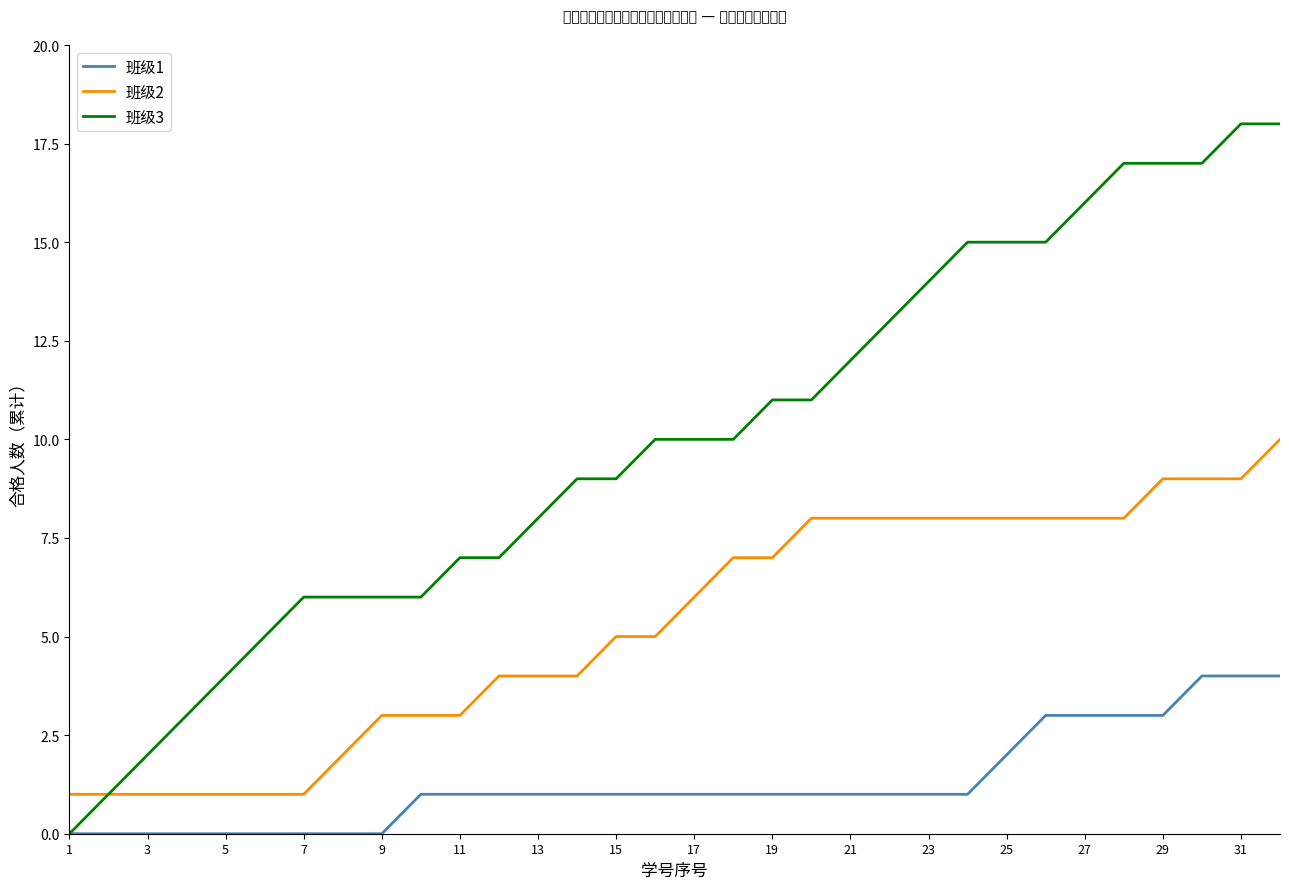

What is the greatest value displayed?

18